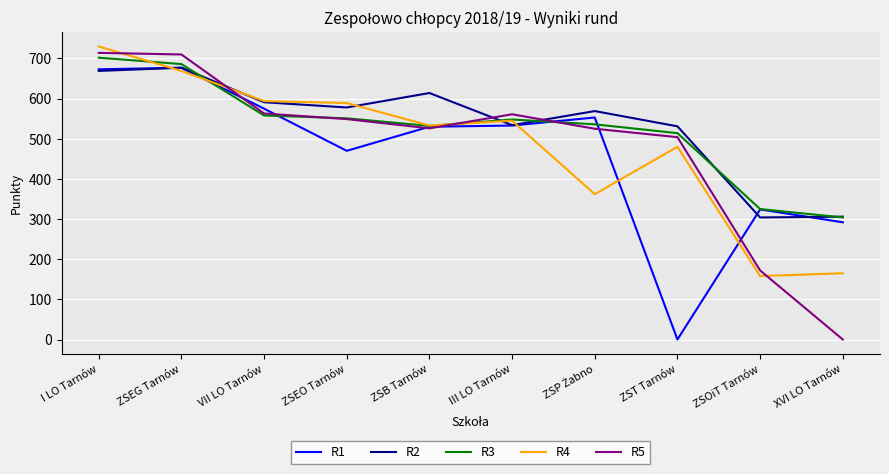

Which series has the largest range (max minus min)?

R5